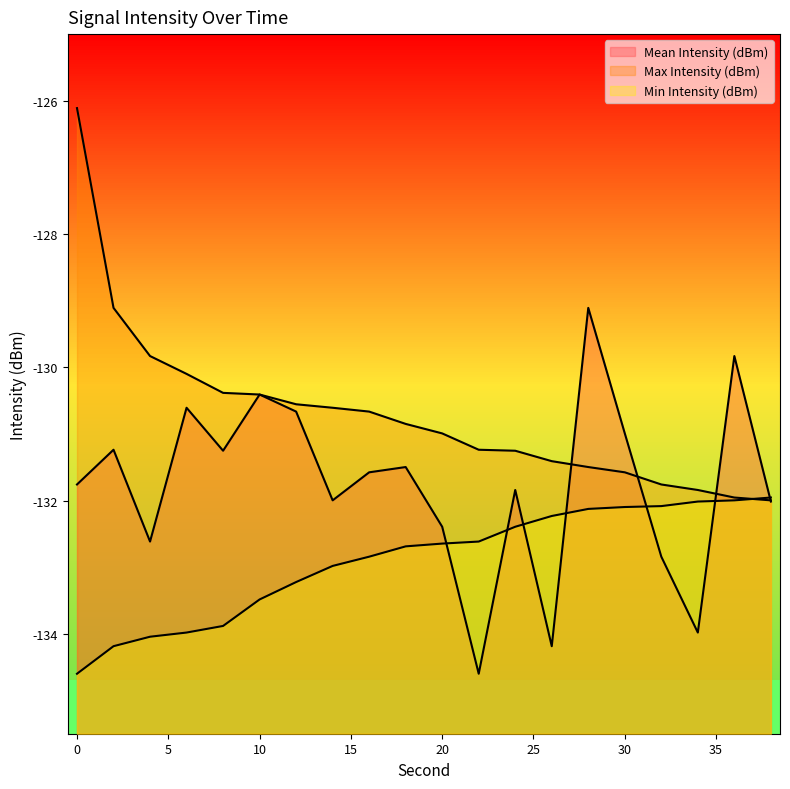

How many data points in Mean Intensity (dBm) are less than -131?

14